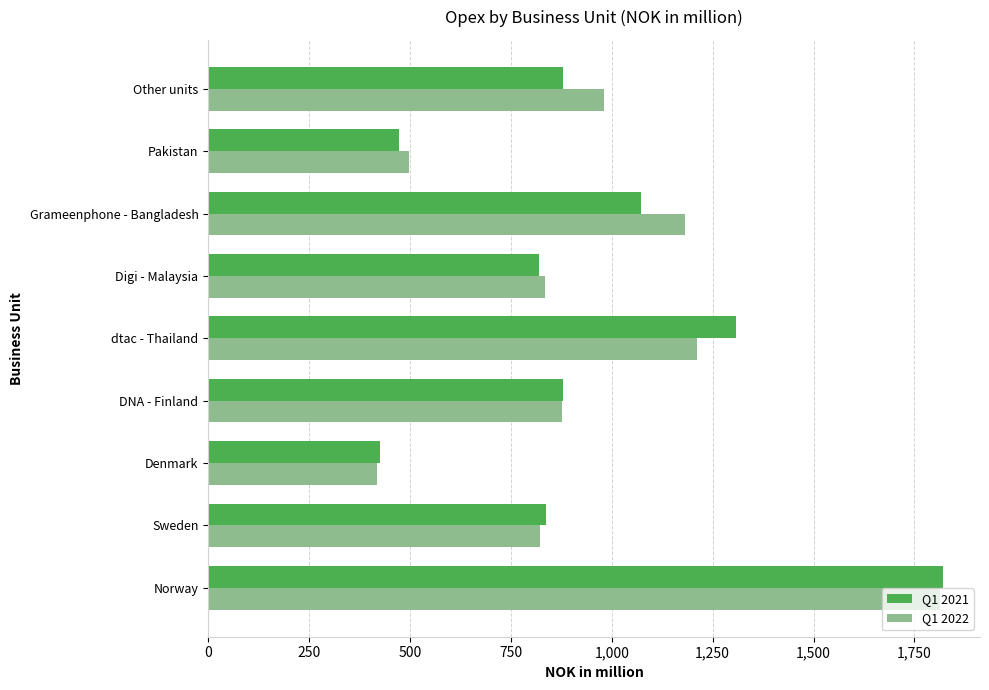

What is the difference between the maximum and minimum values in the Q1 2021 series?

1395.4